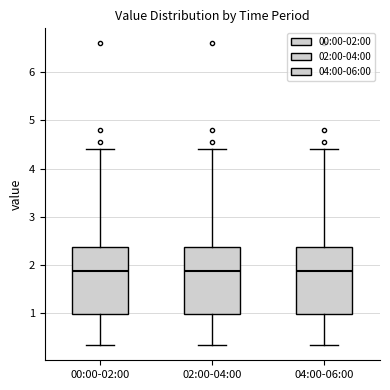

Where does the median line of the box for 00:00-02:00 sit on the y-axis? The values are not printed on the chart, so give them approximately, as read against the axis.

1.9